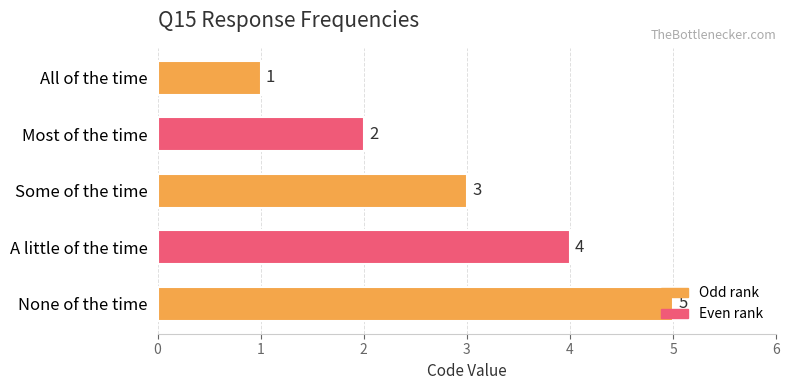

Rank the categories by value from highest to lowest.

None of the time, A little of the time, Some of the time, Most of the time, All of the time